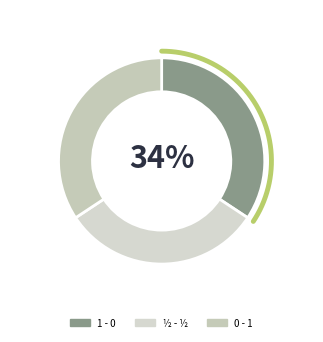

Does any single category account for the majority?

No